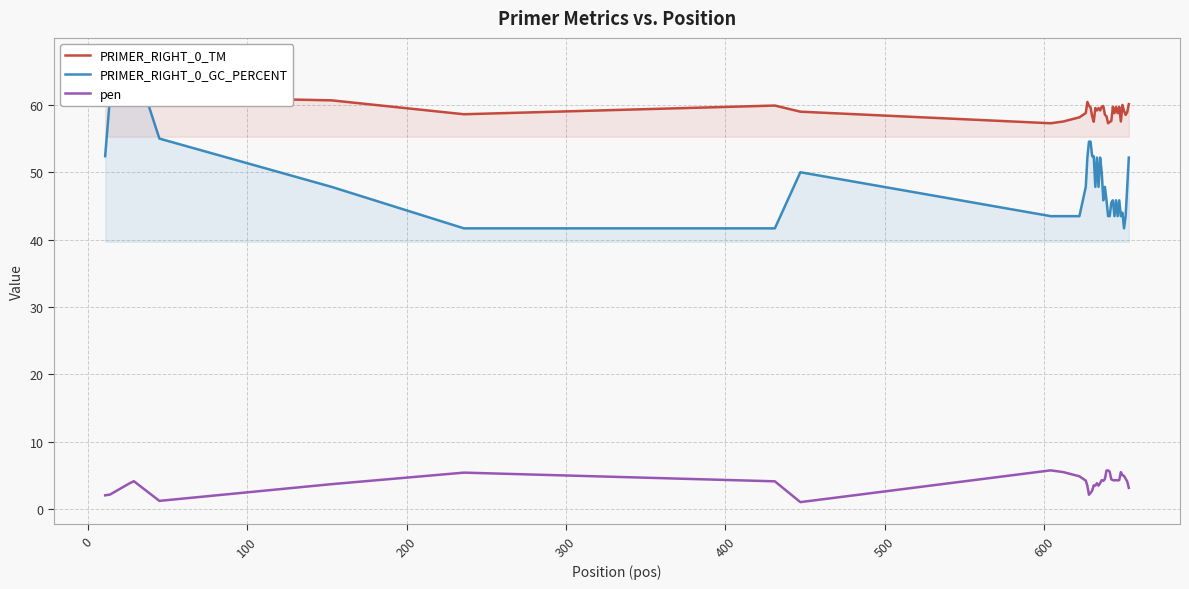

Is the value of pen at 9 greater than the value of PRIMER_RIGHT_0_GC_PERCENT at 200?

No